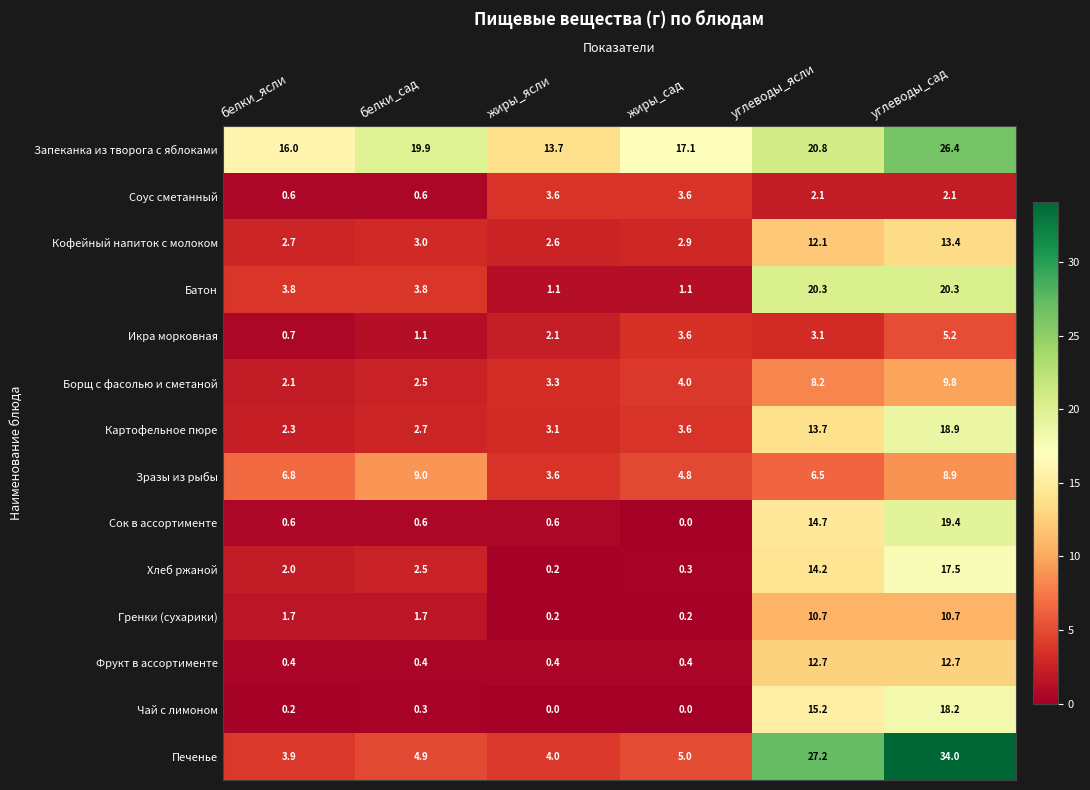

At which category is the sum across all series the highest?

углеводы_сад